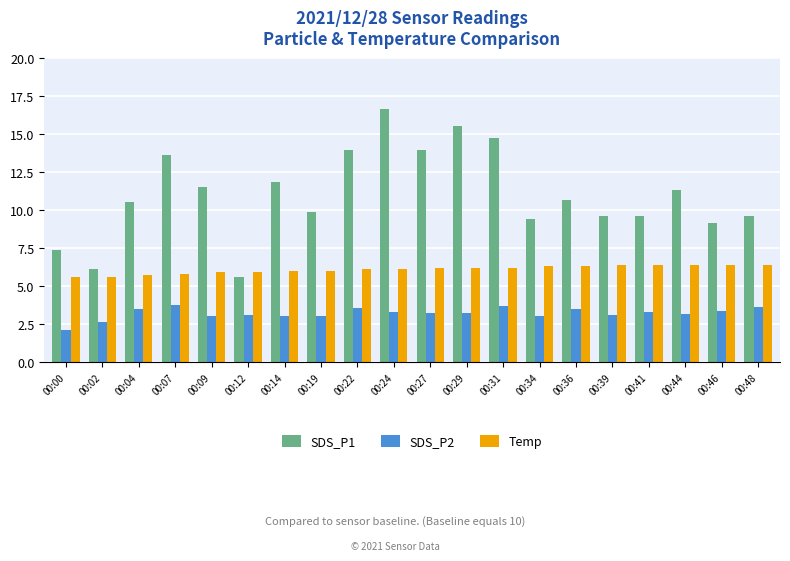

Which series has the widest spread of values?

SDS_P1